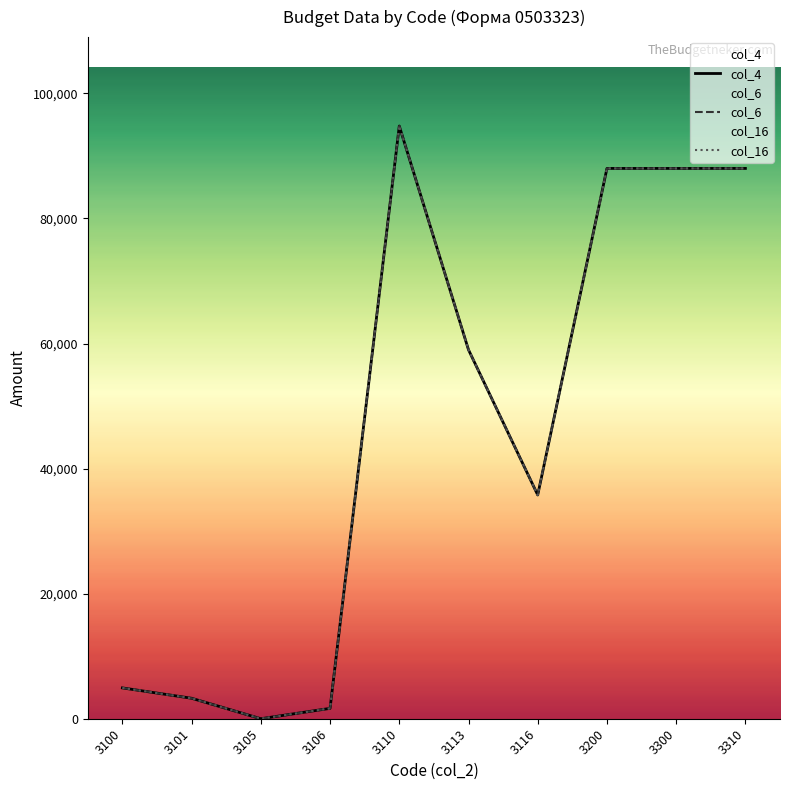

Where is the first local minimum for col_6?

3105